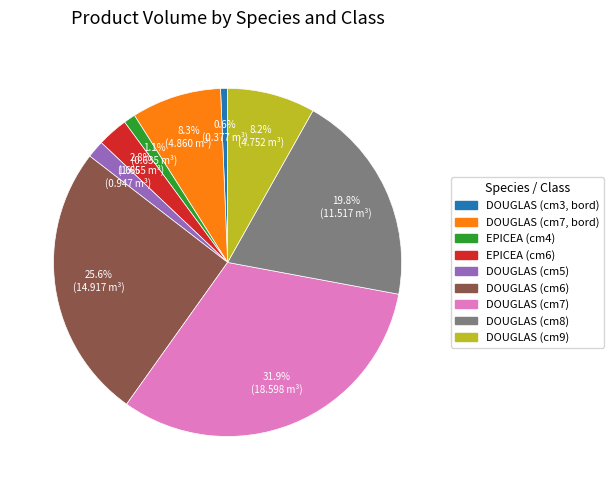

Is there any slice that represents more than half of the pie?

No